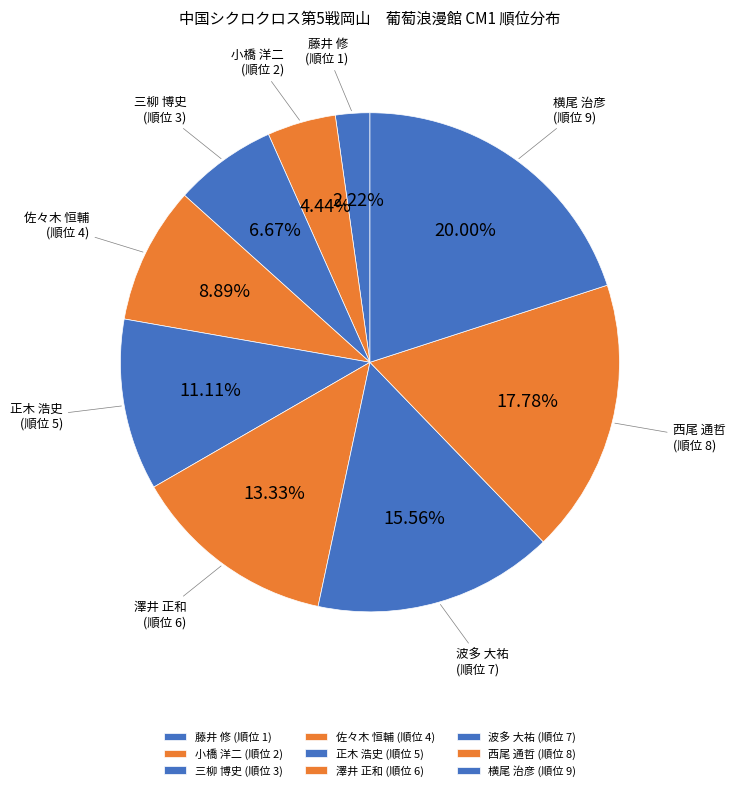

Which category has the smallest portion of the pie?

藤井 修